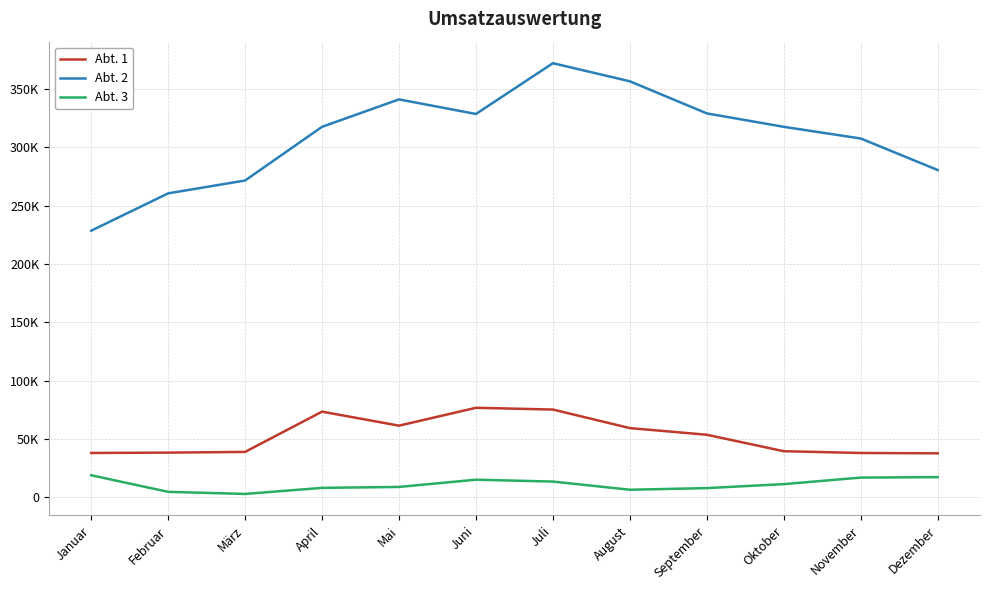

Which has a higher value, Mai or April?

April